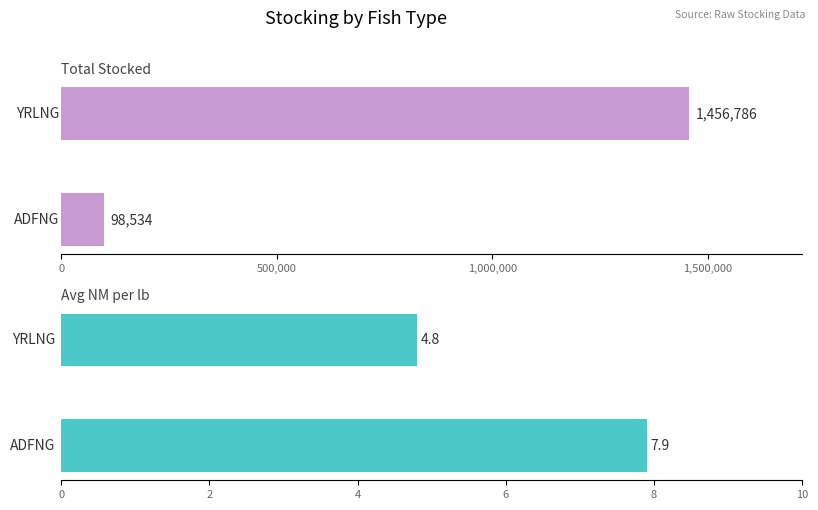

What is the average value?

6.3